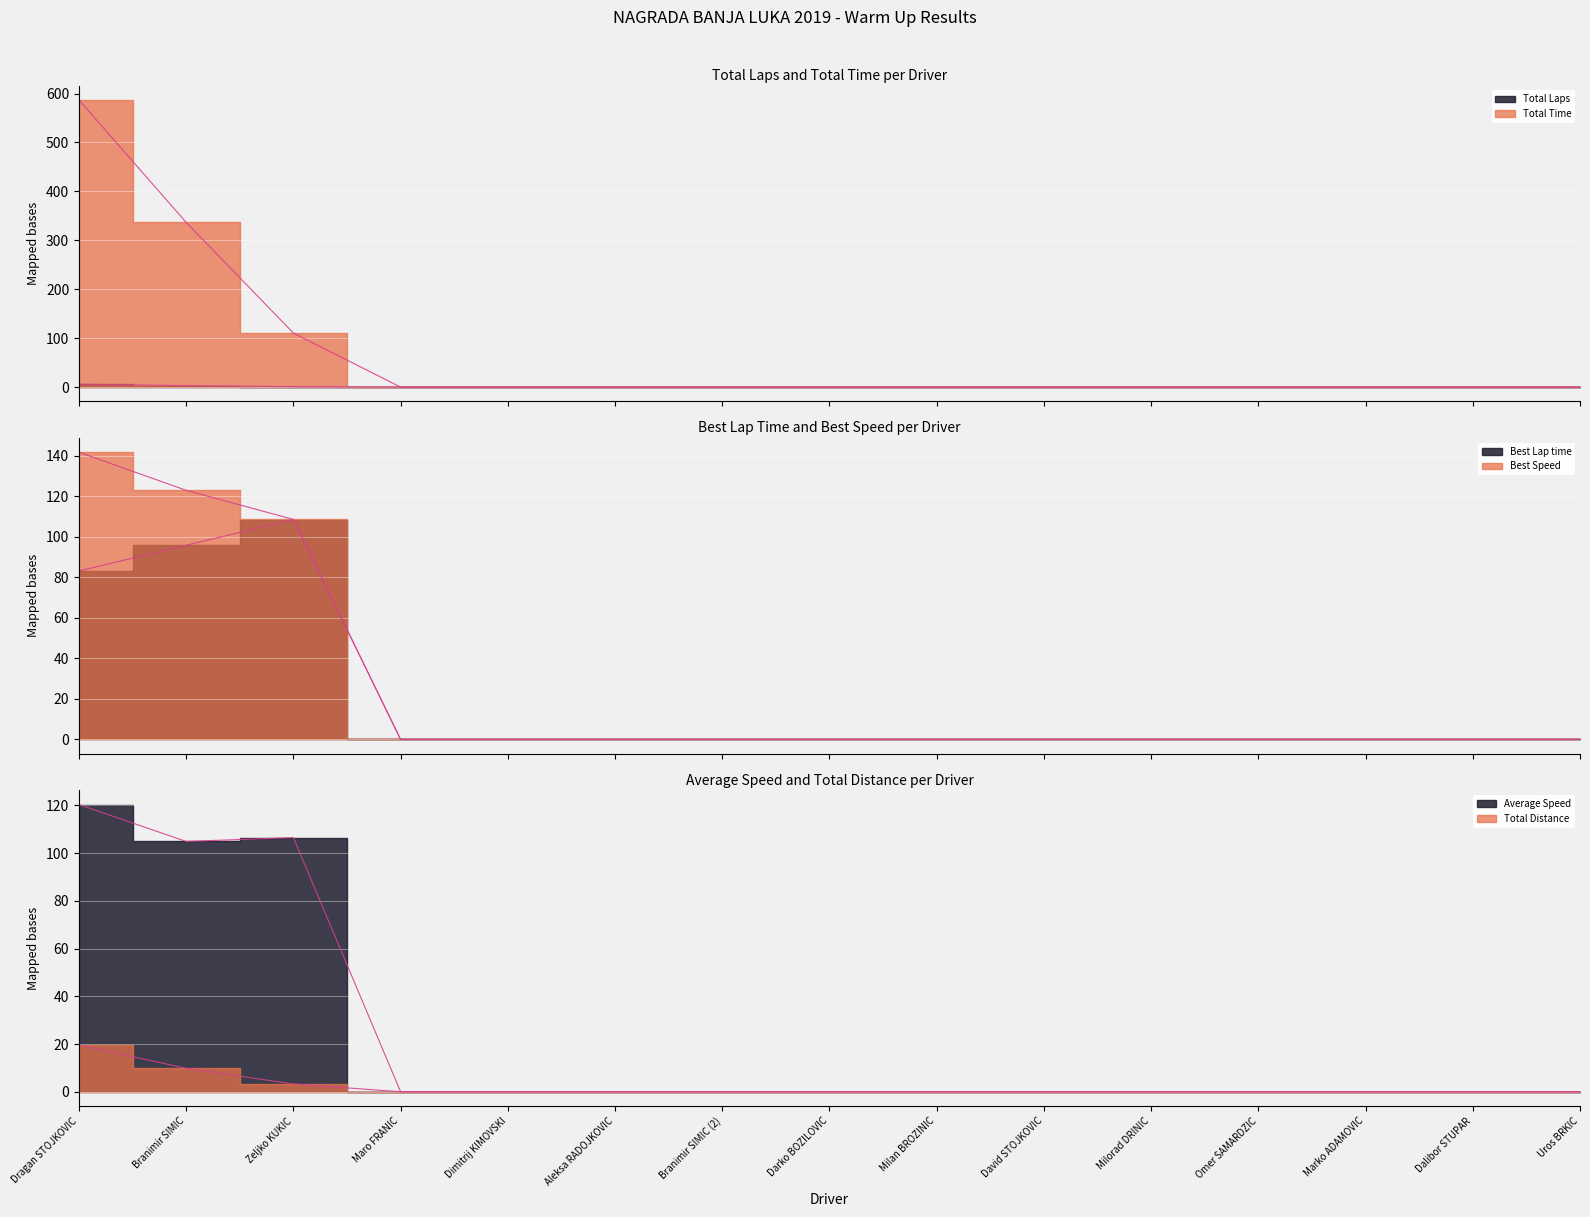

The value of Total Distance at Marko ADAMOVIC is 11.0. True or false?

False